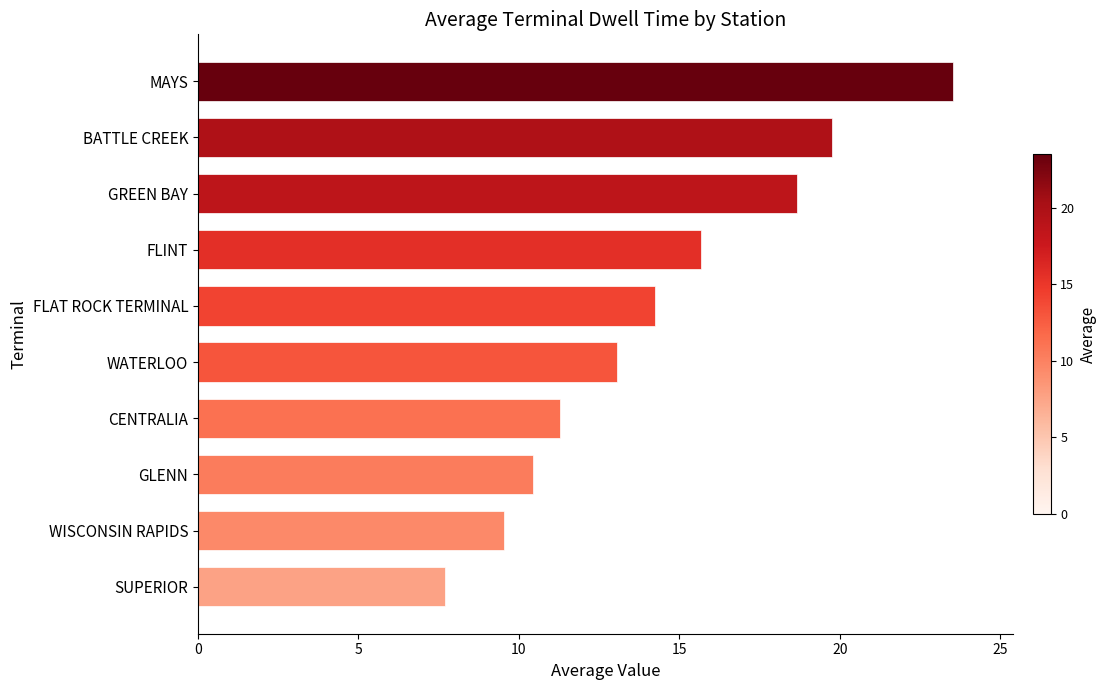

What is the greatest value displayed?

23.5